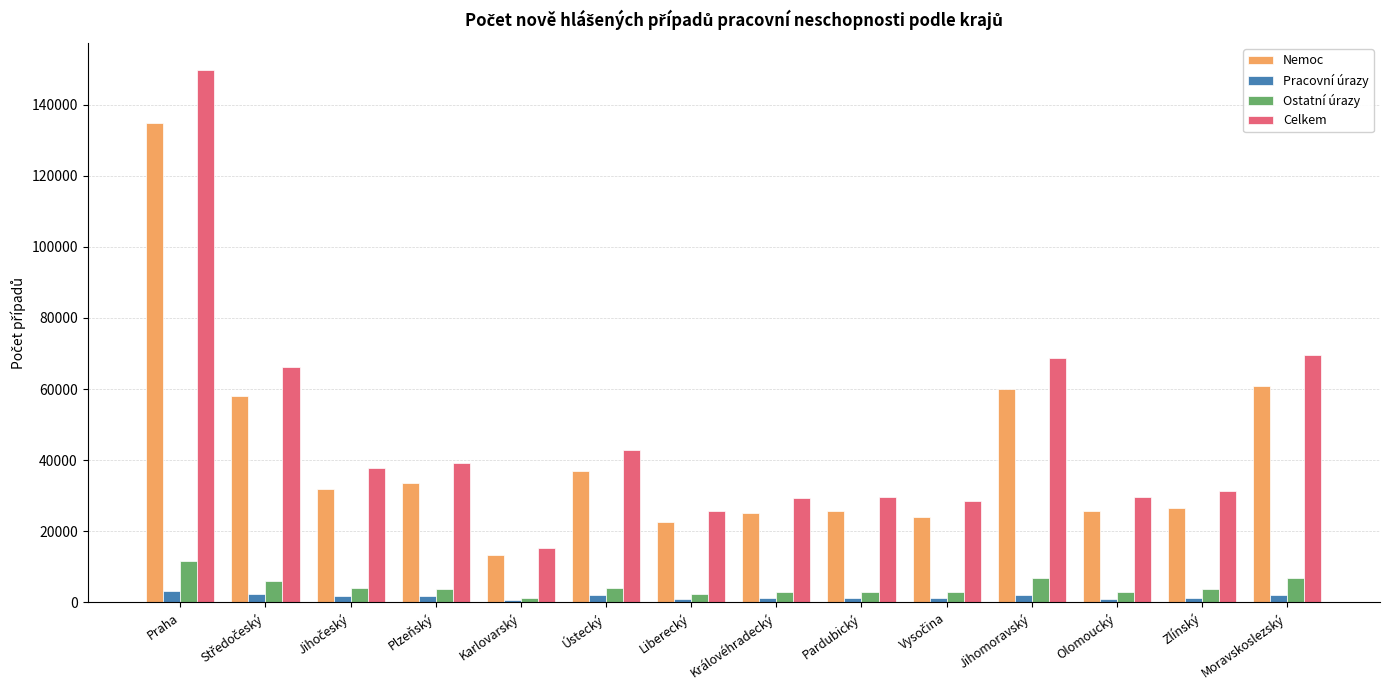

The Nemoc series shows 11895 at Plzeňský. True or false?

False